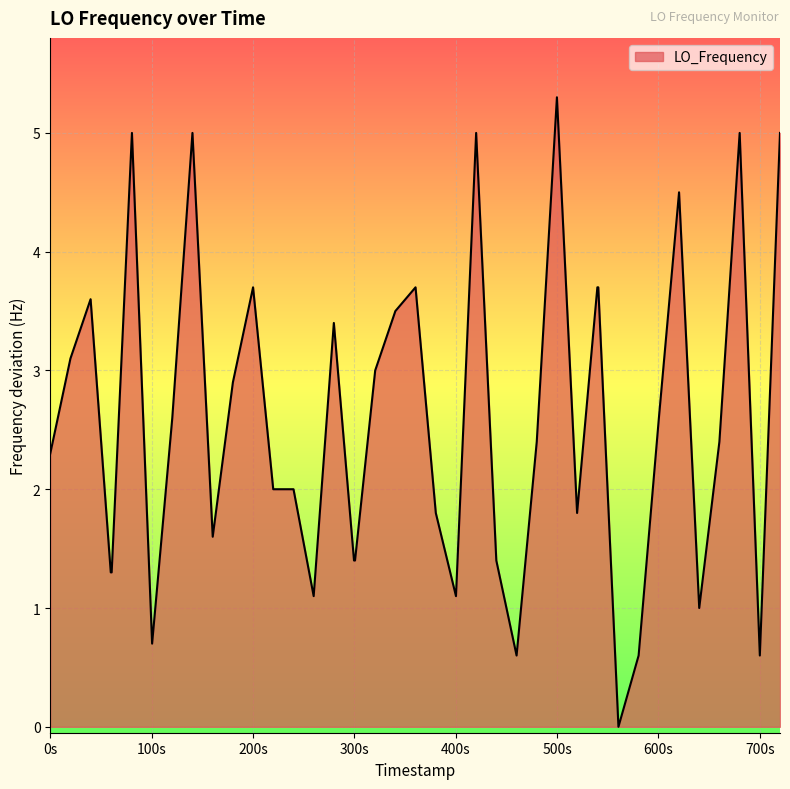

What is the difference between the maximum and minimum values?

5.3